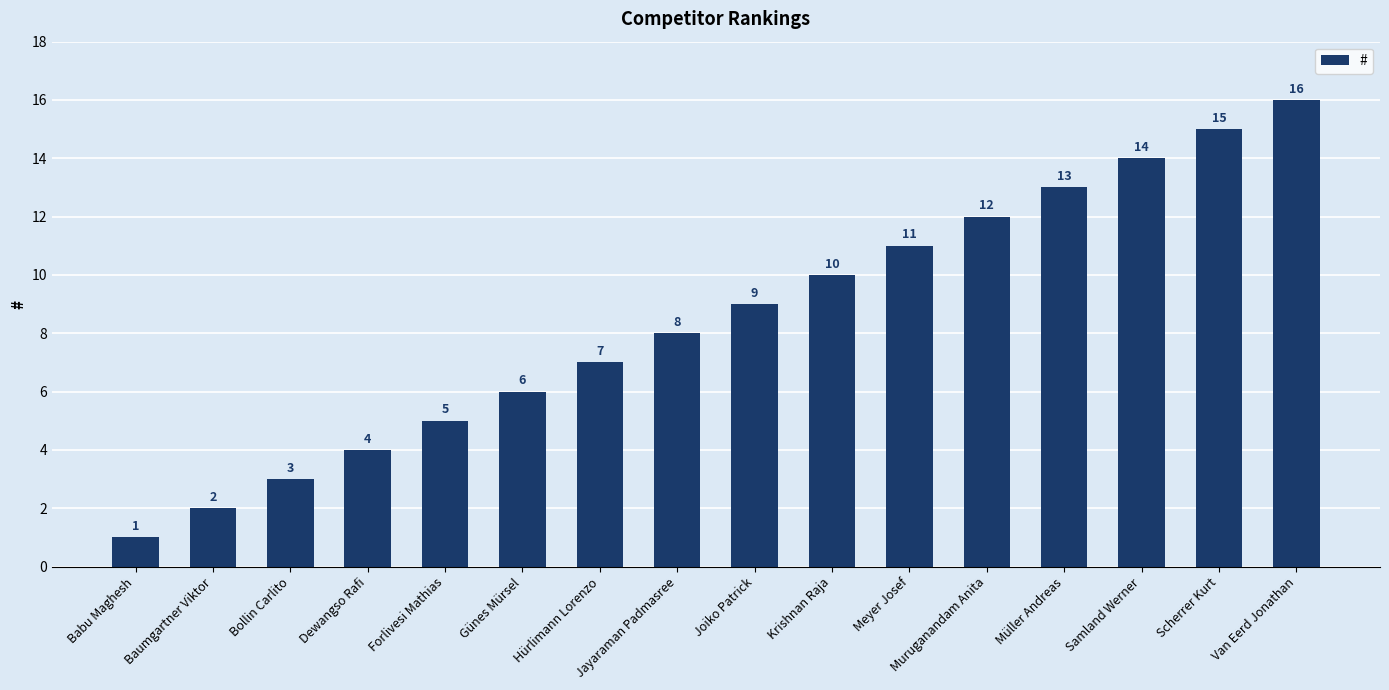

The chart shows a value of 3 at Bollin Carlito. True or false?

True